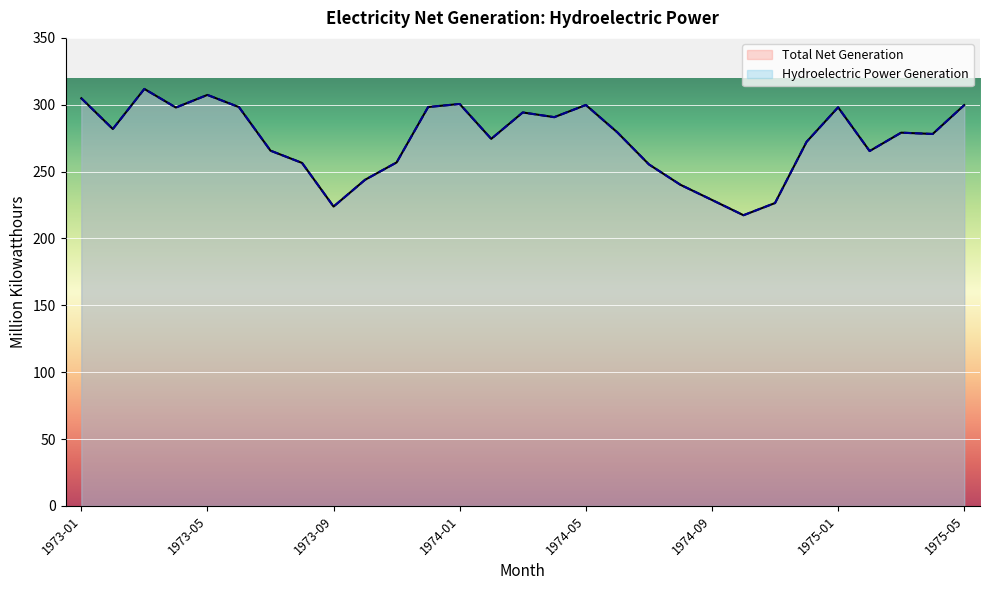

How many data points does each series have?

29